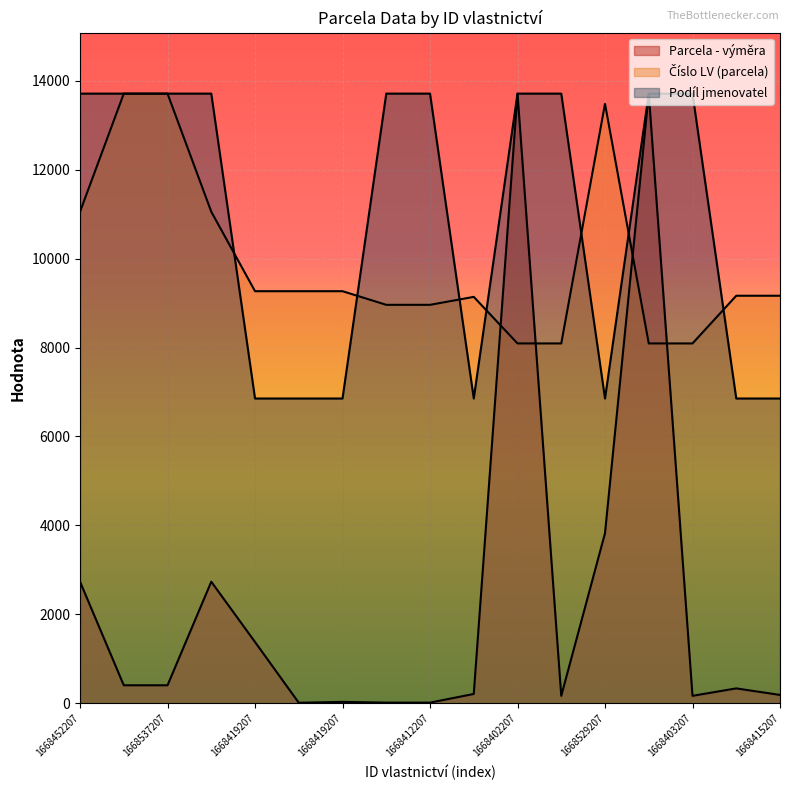

What is the label of the 2nd point from the right?

1668415207